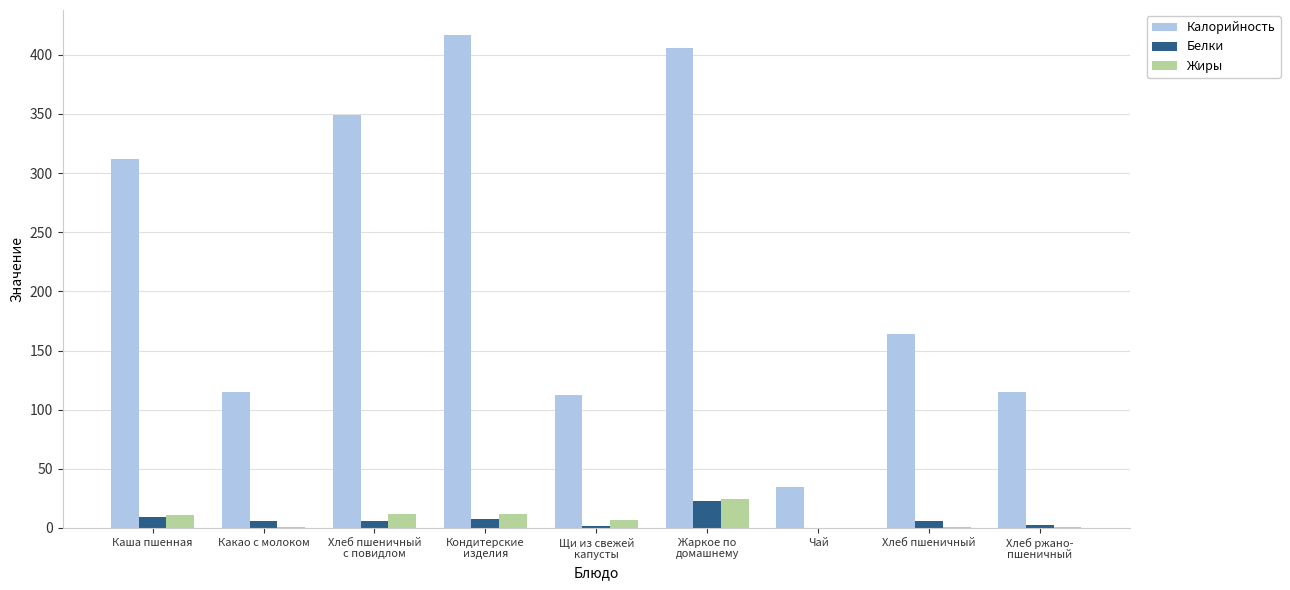

What is the sum of all Калорийность values?

2024.6